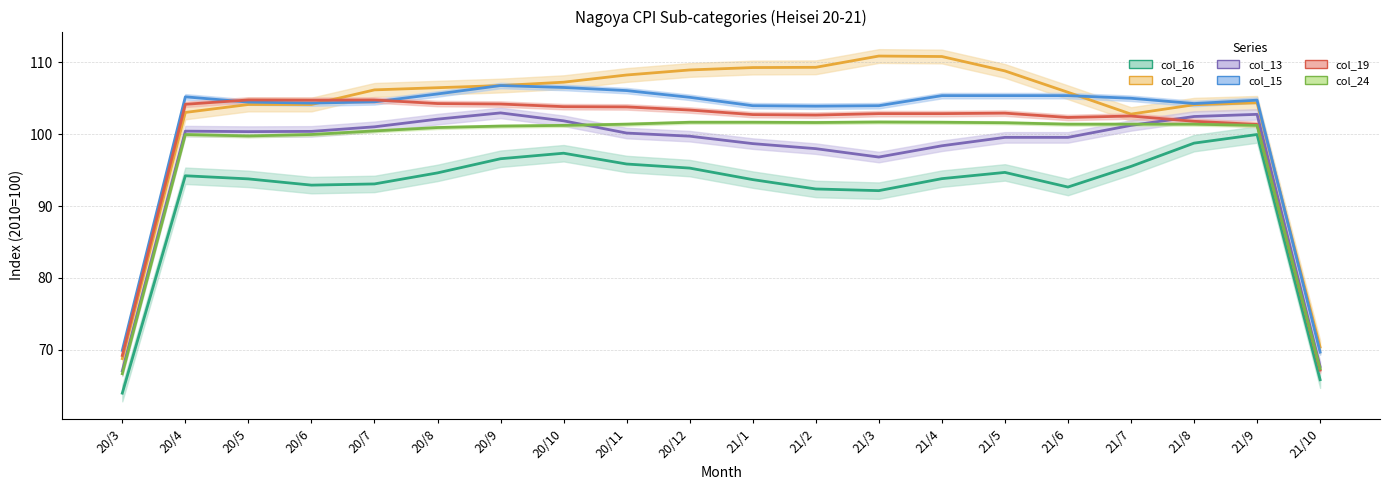

How many series are shown in this chart?

6